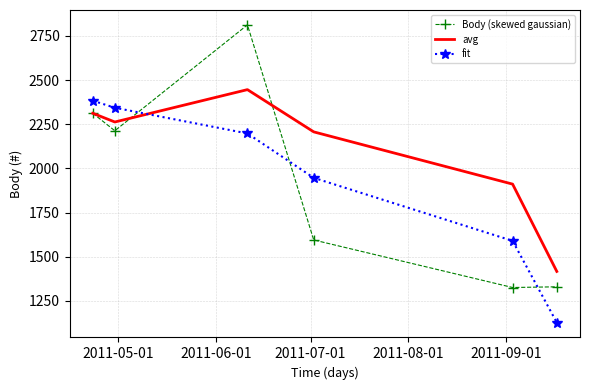

After their last crossing, which series has the higher values: avg or fit?

avg